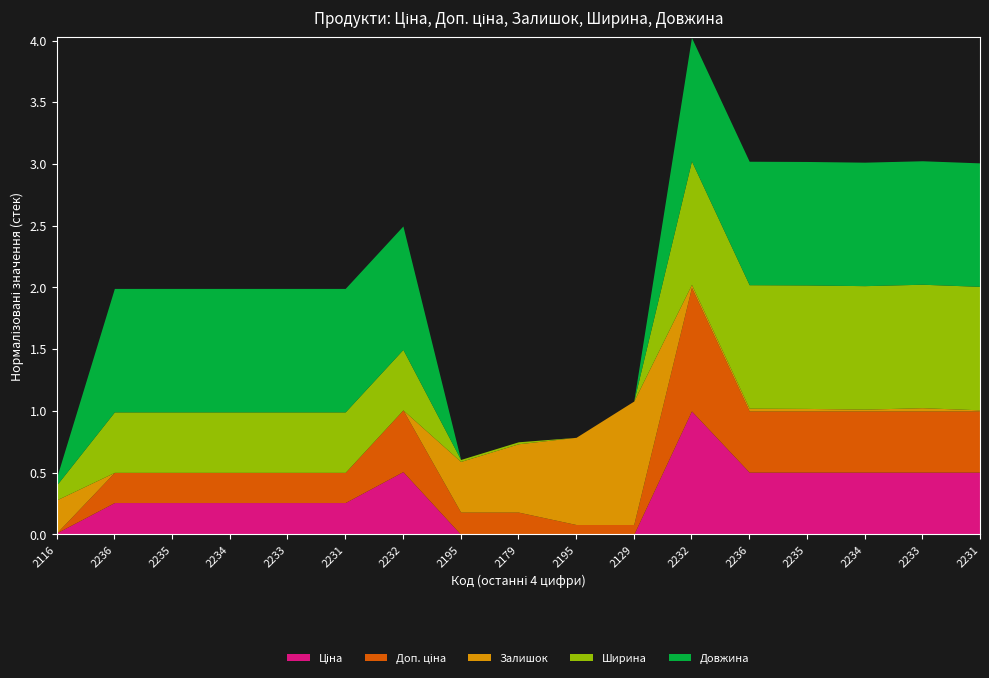

Does the chart have visible grid lines?

No